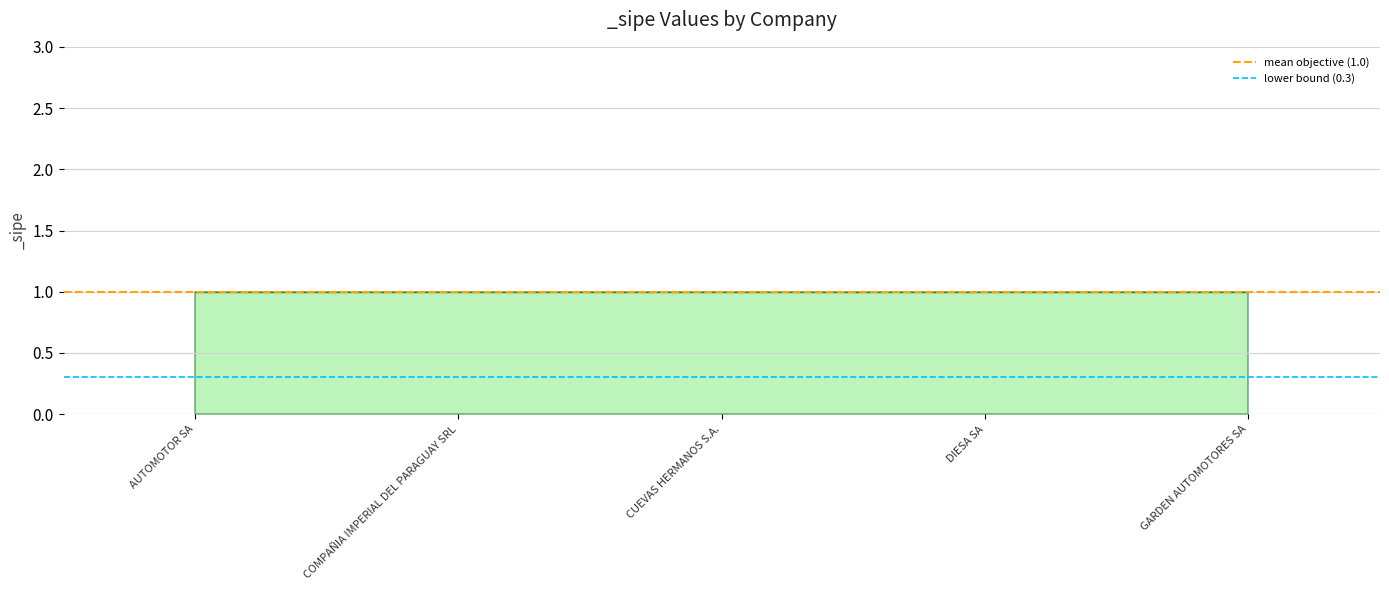

The value of mean objective (1.0) at AUTOMOTOR SA is 0.4. True or false?

False